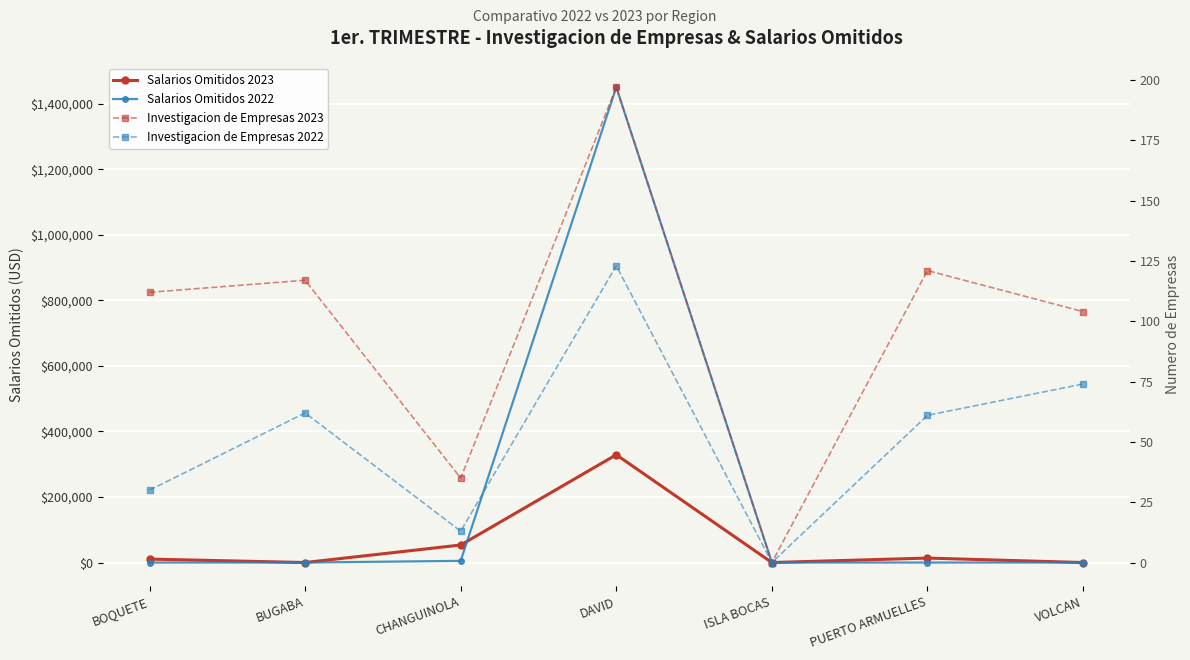

Rank the series by their maximum value, from lowest to highest.

Investigacion de Empresas 2022, Investigacion de Empresas 2023, Salarios Omitidos 2023, Salarios Omitidos 2022